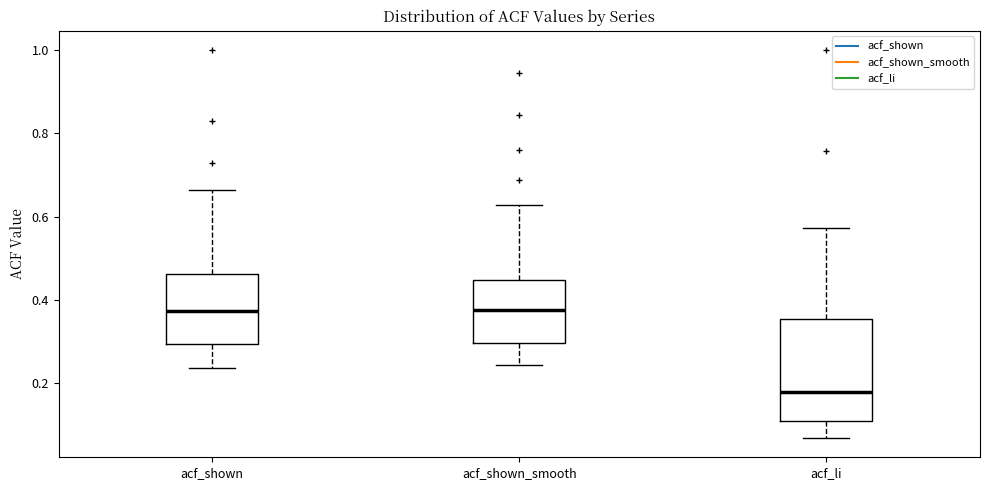

Where does the median line of the box for acf_shown_smooth sit on the y-axis? The values are not printed on the chart, so give them approximately, as read against the axis.

0.38